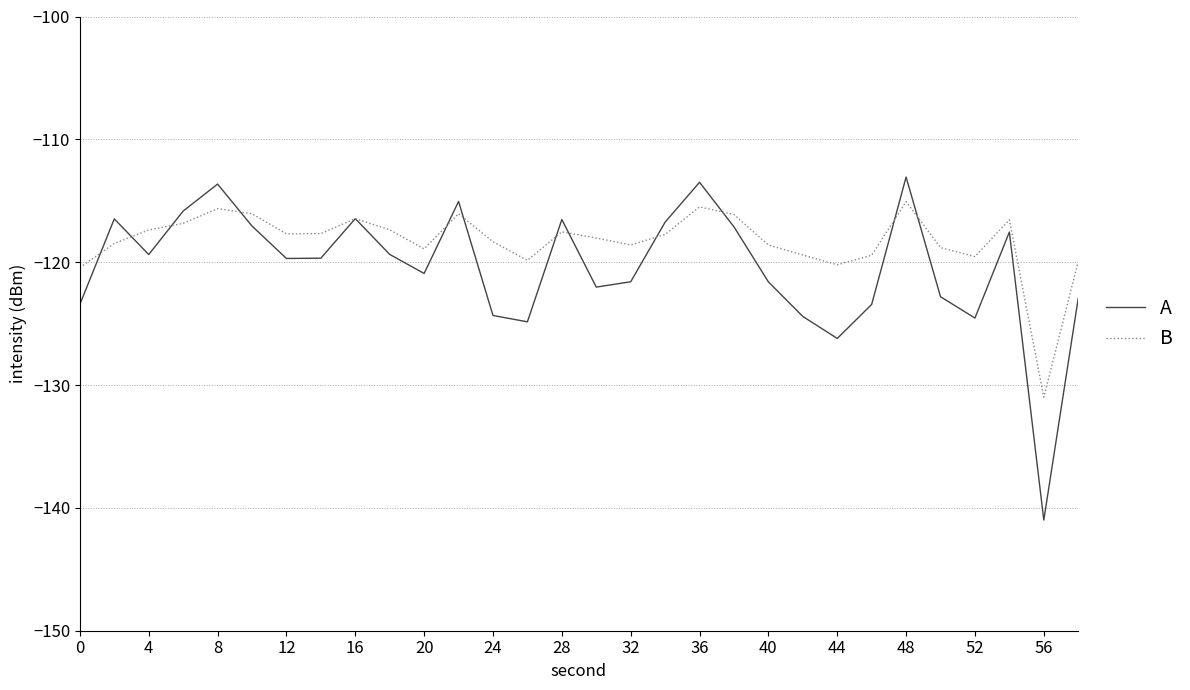

Which series has the widest spread of values?

A